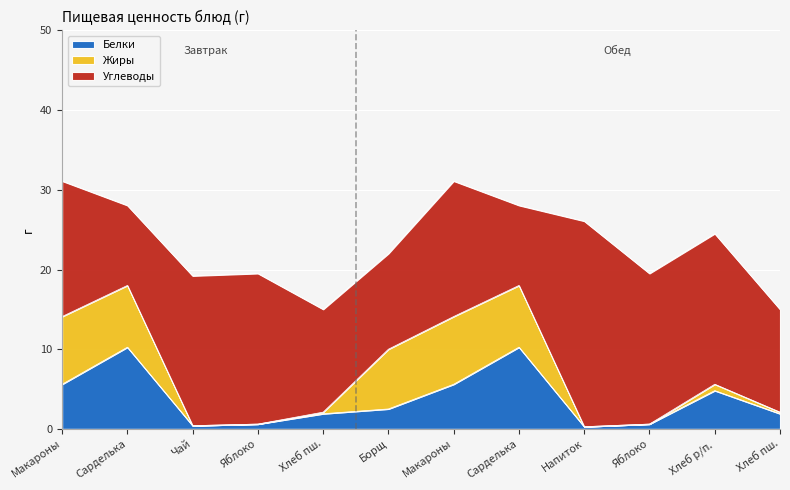

Is the value of Белки at Завтрак greater than the value of Углеводы at Обед?

No